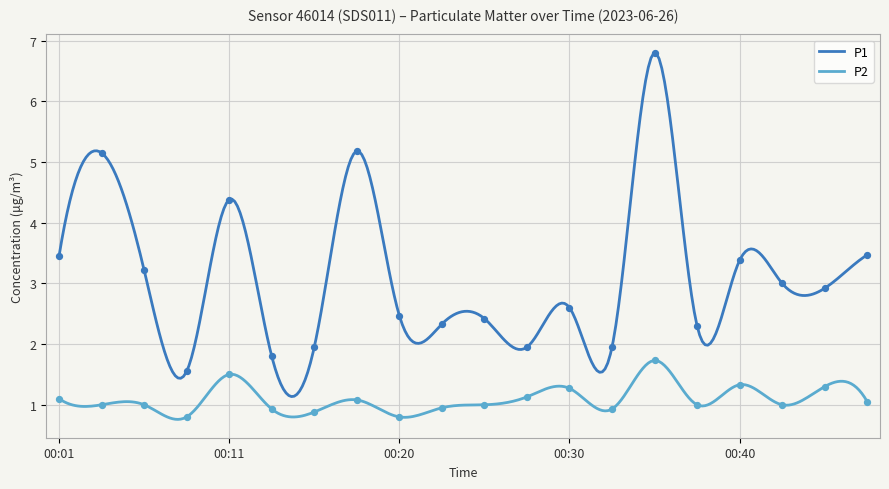

Which series has the largest total across all categories?

P1